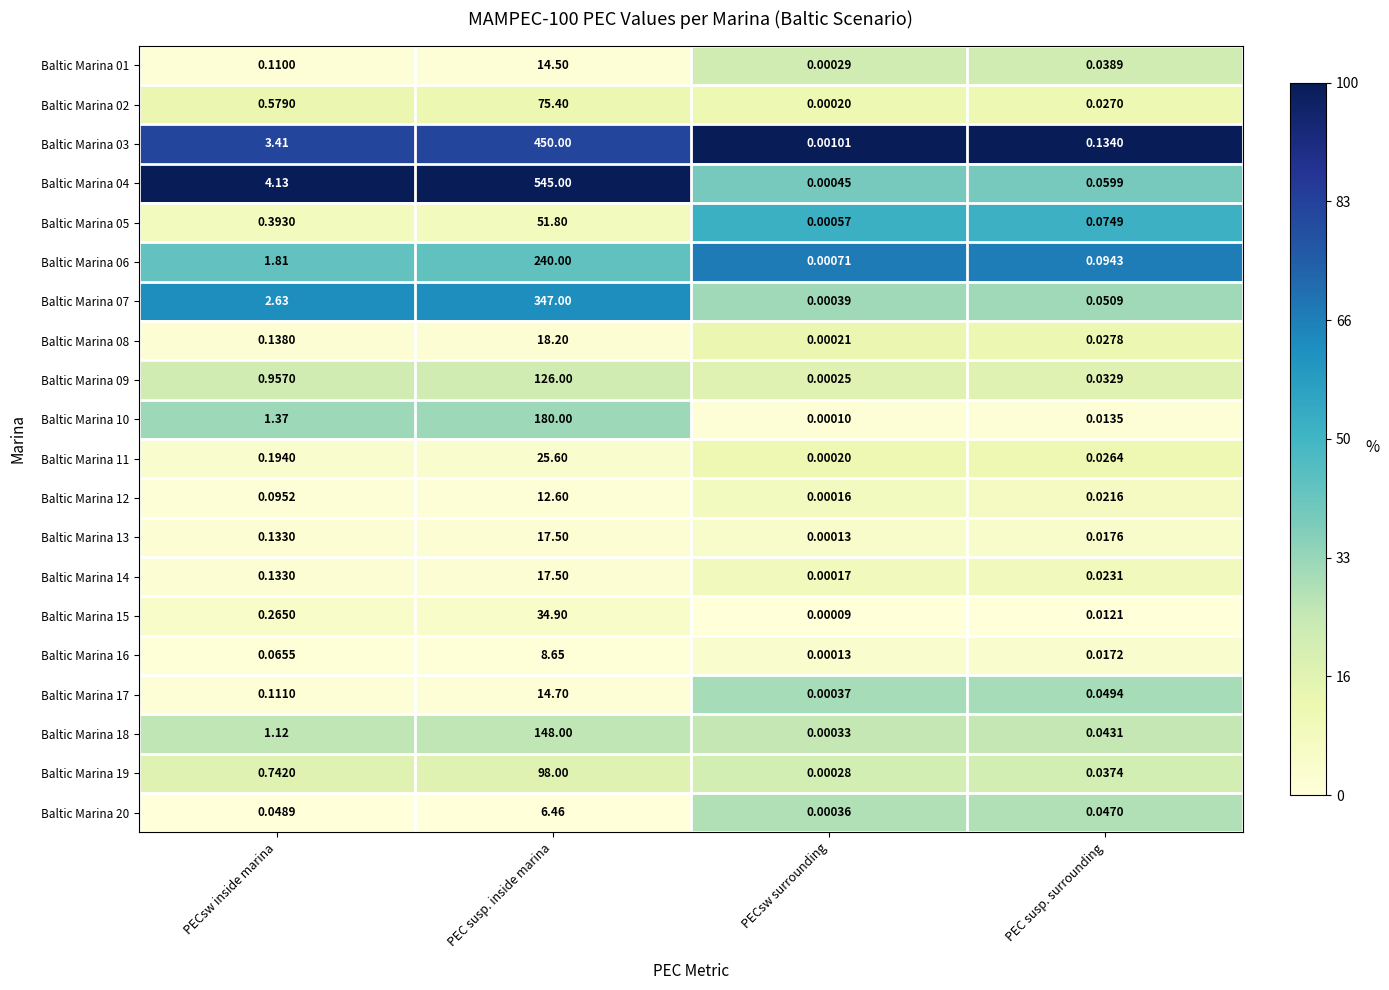

At which label is Baltic Marina 17 closest to 7?

PECsw inside marina